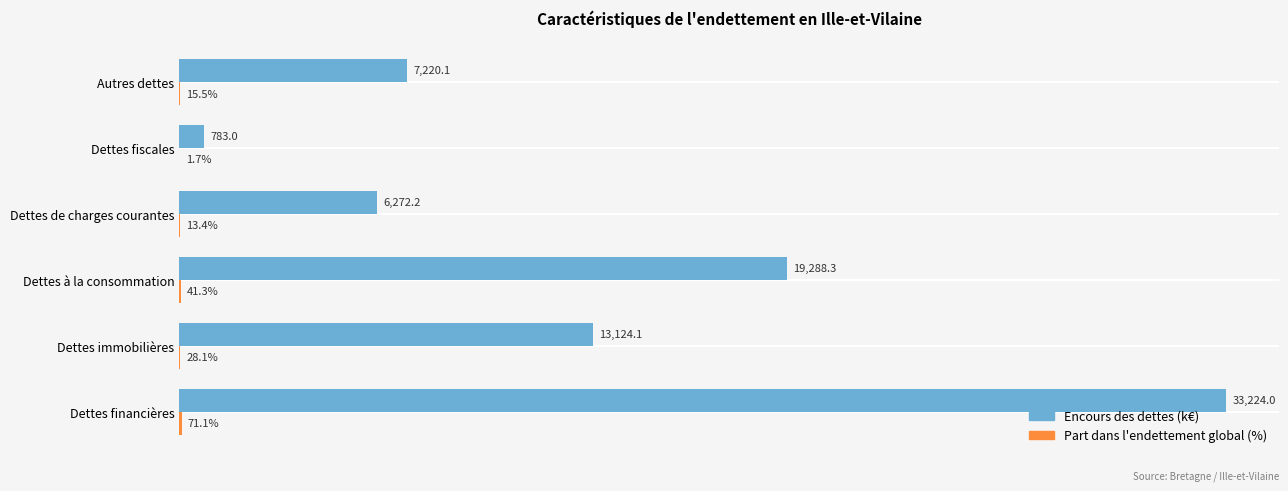

Which label corresponds to the largest value in the chart?

Dettes financières